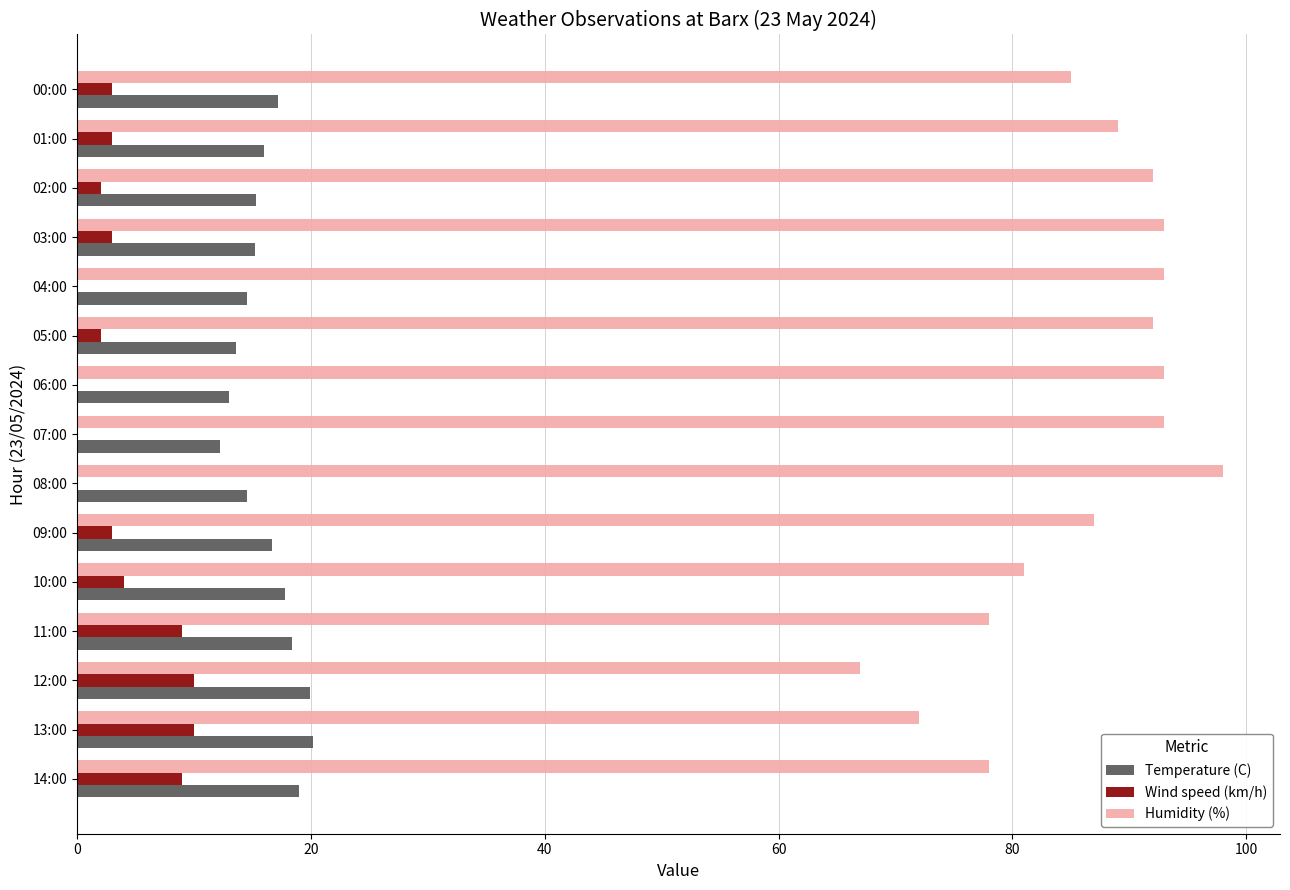

What is the sum of the Temperature (C) values at 00:00 and 12:00?

37.1